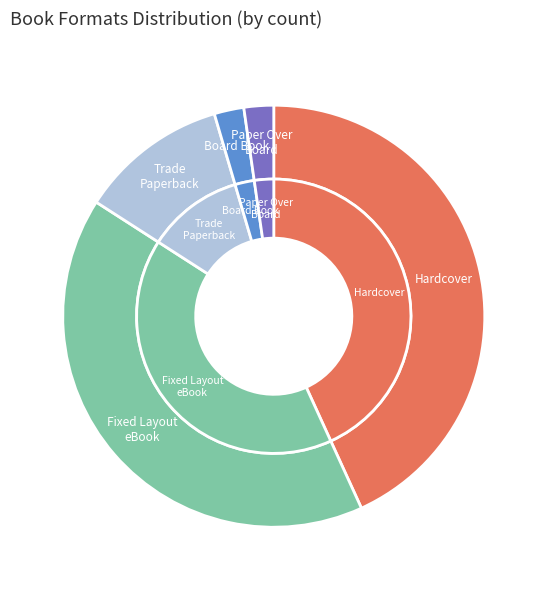

Does Trade Paperback represent more than half of the total?

No